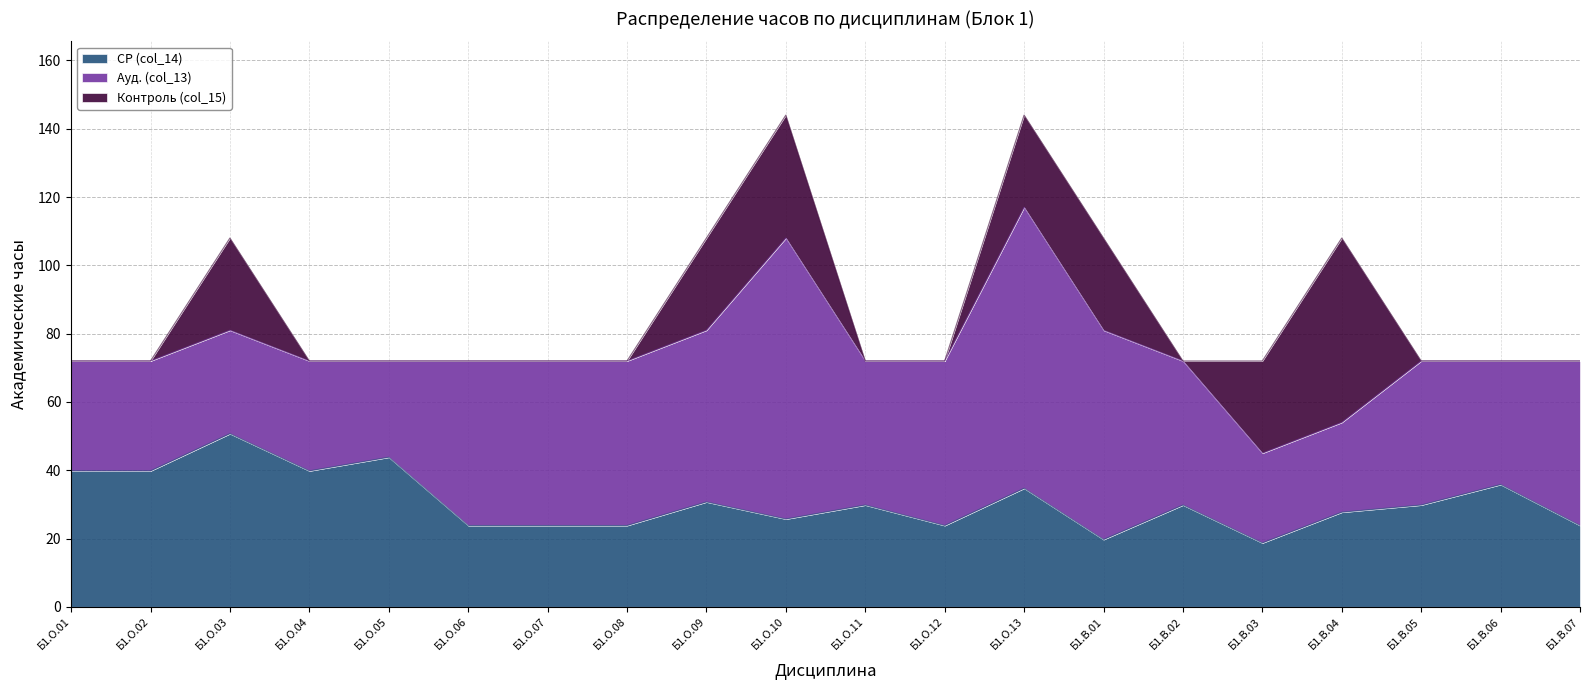

Does the chart display data point markers on the line(s)?

No